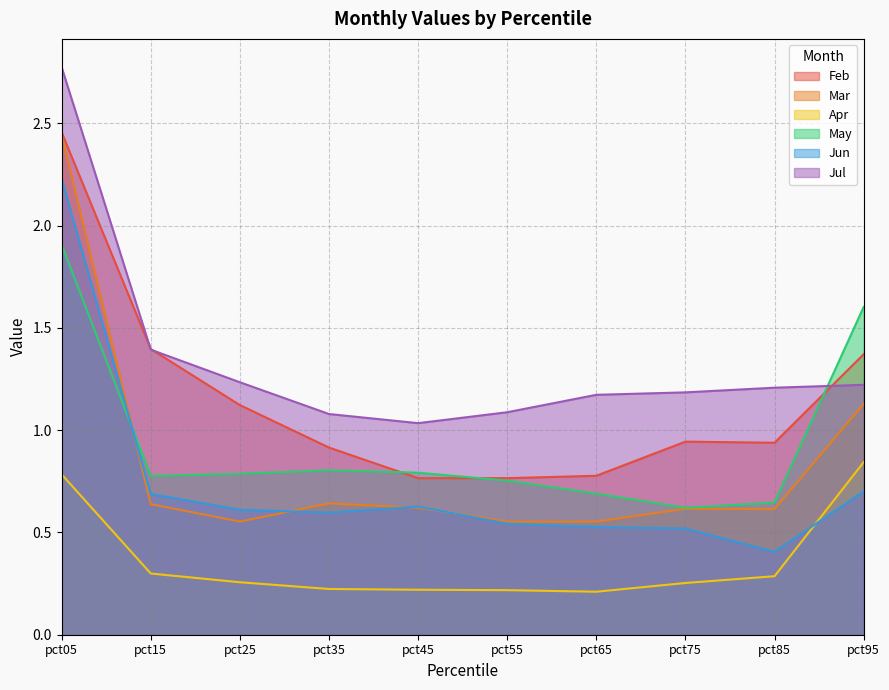

At which category is the sum across all series the highest?

pct05